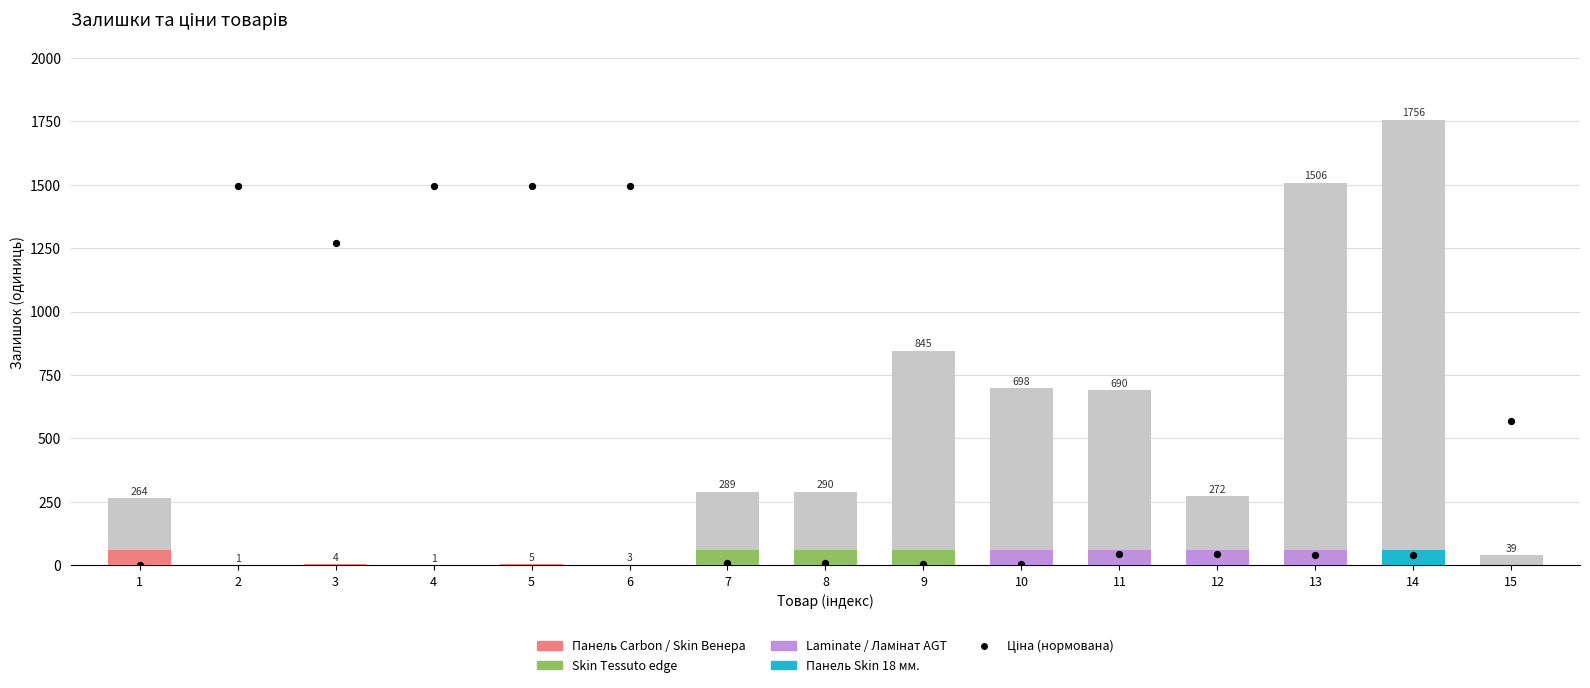

At how many categories does at least one series exceed 1357?

6